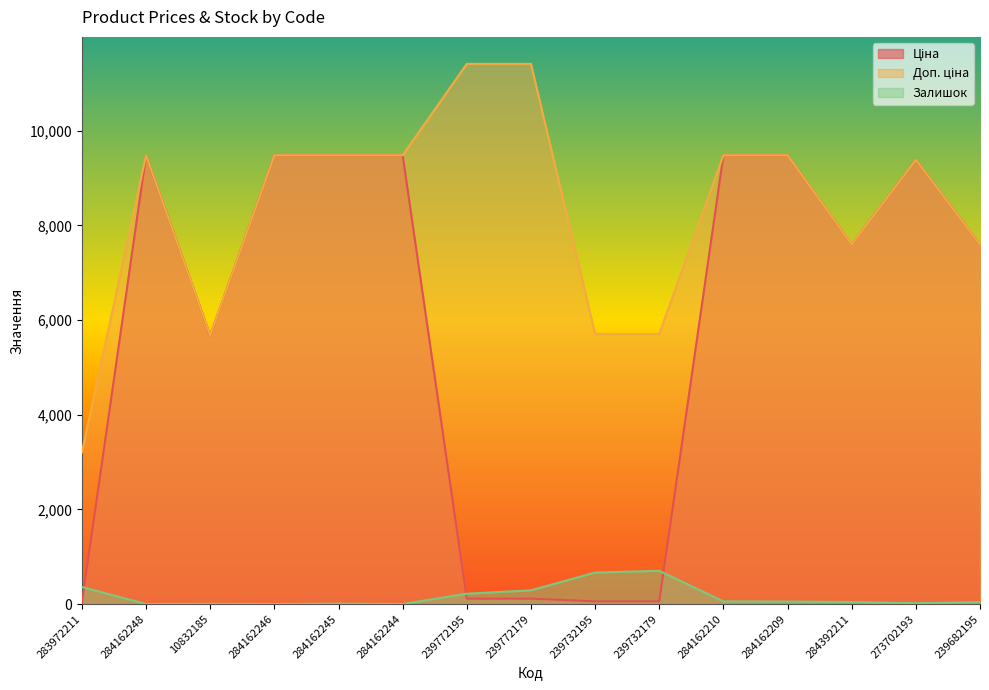

How many data points does each series have?

15